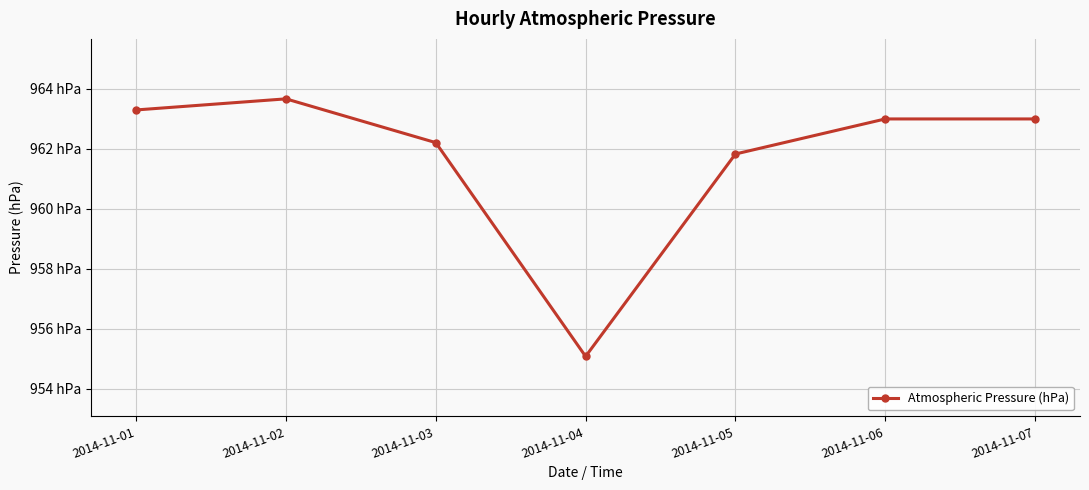

Reading left to right, extract all data points from this chart.

2014-11-01=963.3	2014-11-02=963.7	2014-11-03=962.2	2014-11-04=955.1	2014-11-05=961.8	2014-11-06=963.0	2014-11-07=963.0